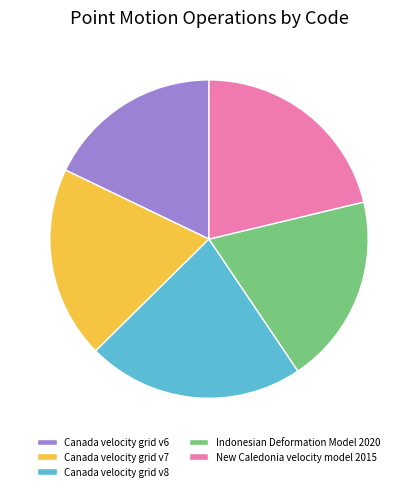

How many slices are in this pie chart?

5